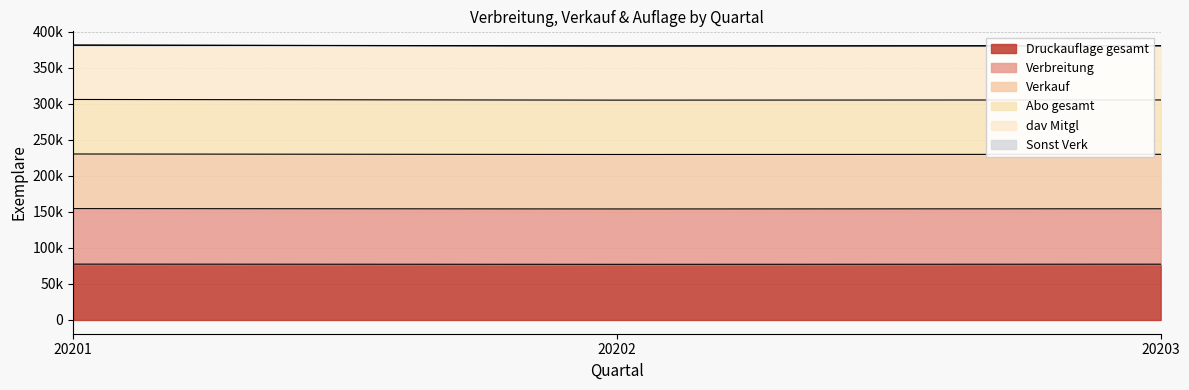

Where does the Druckauflage gesamt series first go above 77440?

20201